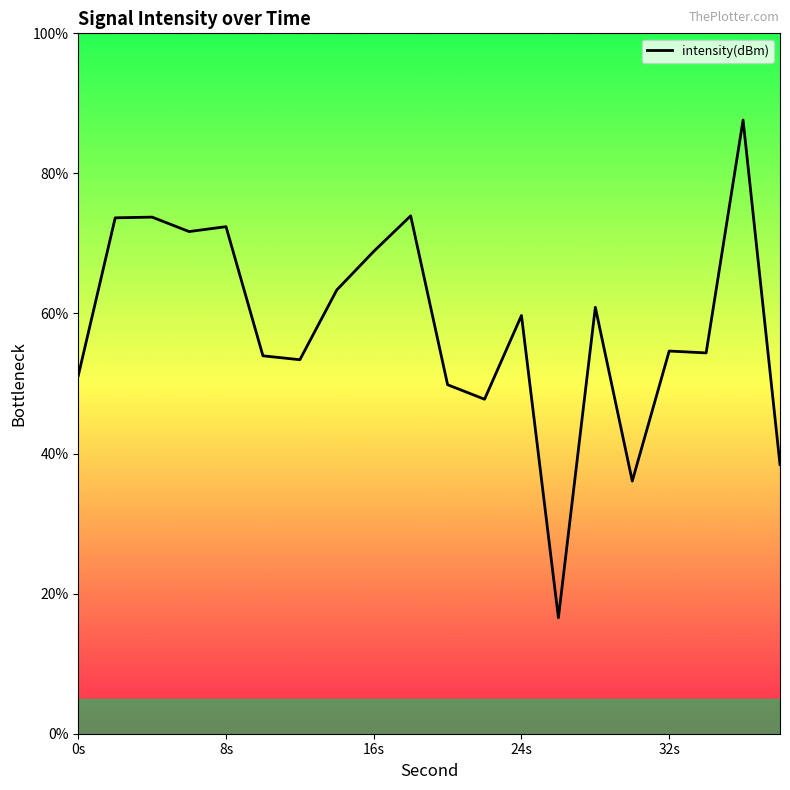

What is the greatest value displayed?

87.6